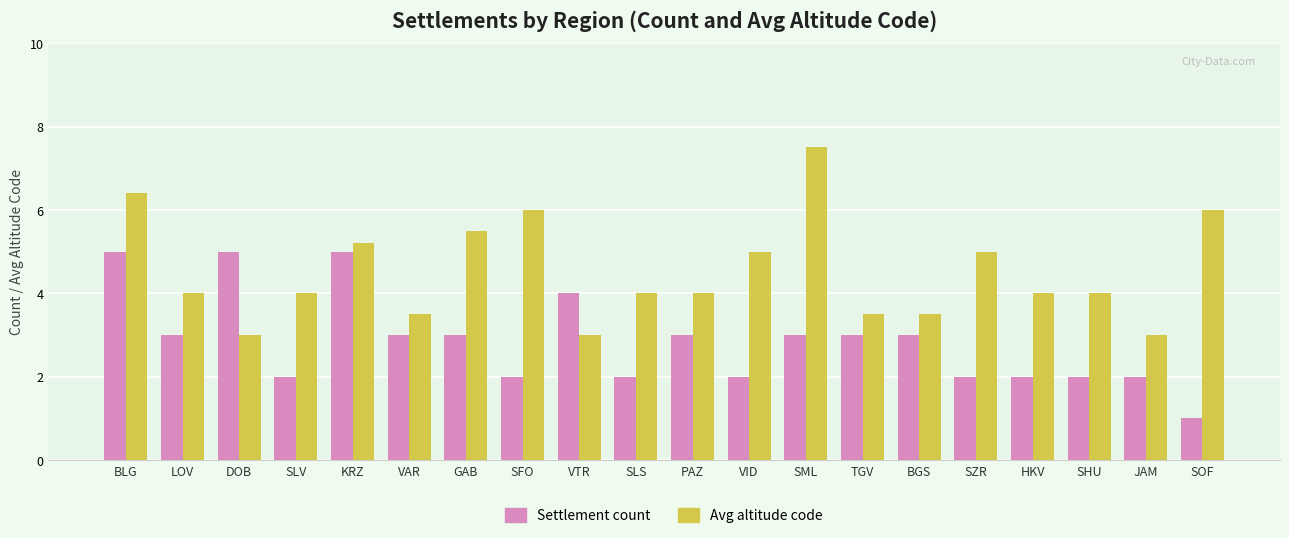

The value of Settlement count at JAM is 3.5. True or false?

False